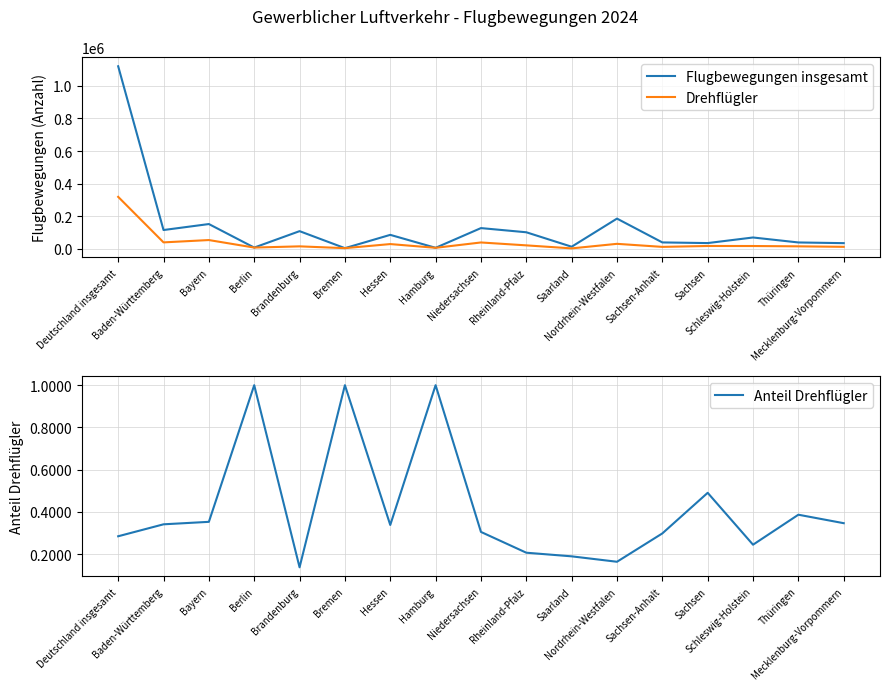

How many values in the Flugbewegungen insgesamt series are below 69290?

8